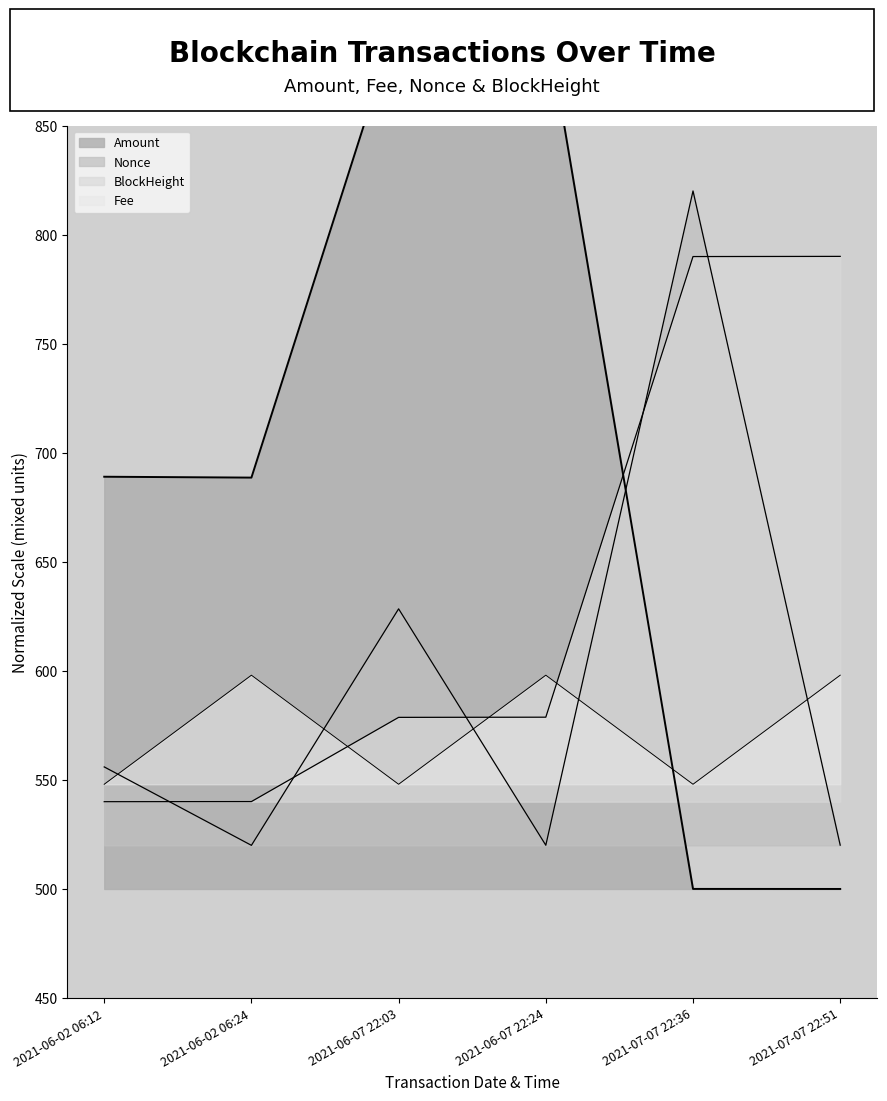

What is the value of the Amount point at the 4th from the left?

900.0